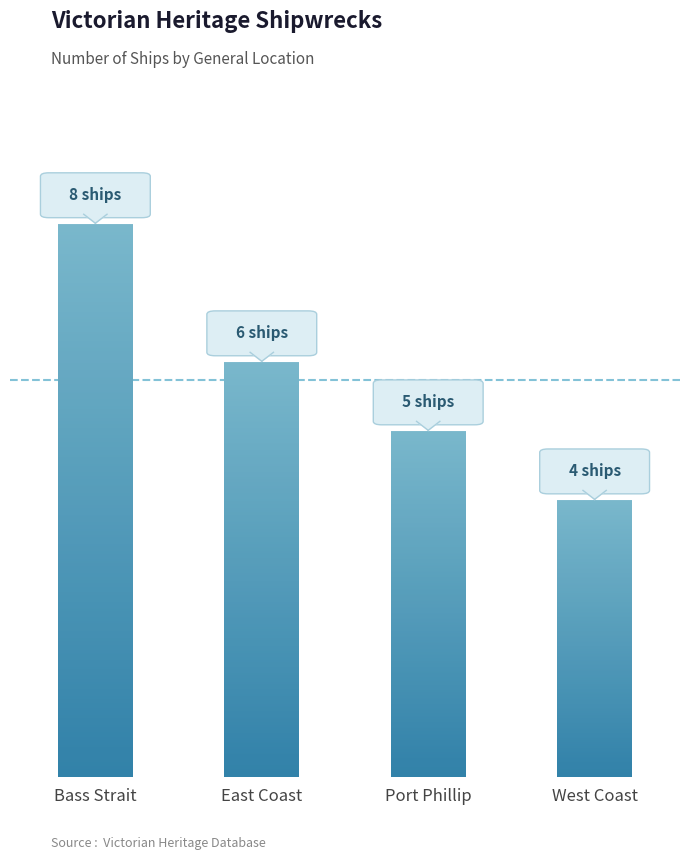

Is it true that the value at East Coast is 6?

True